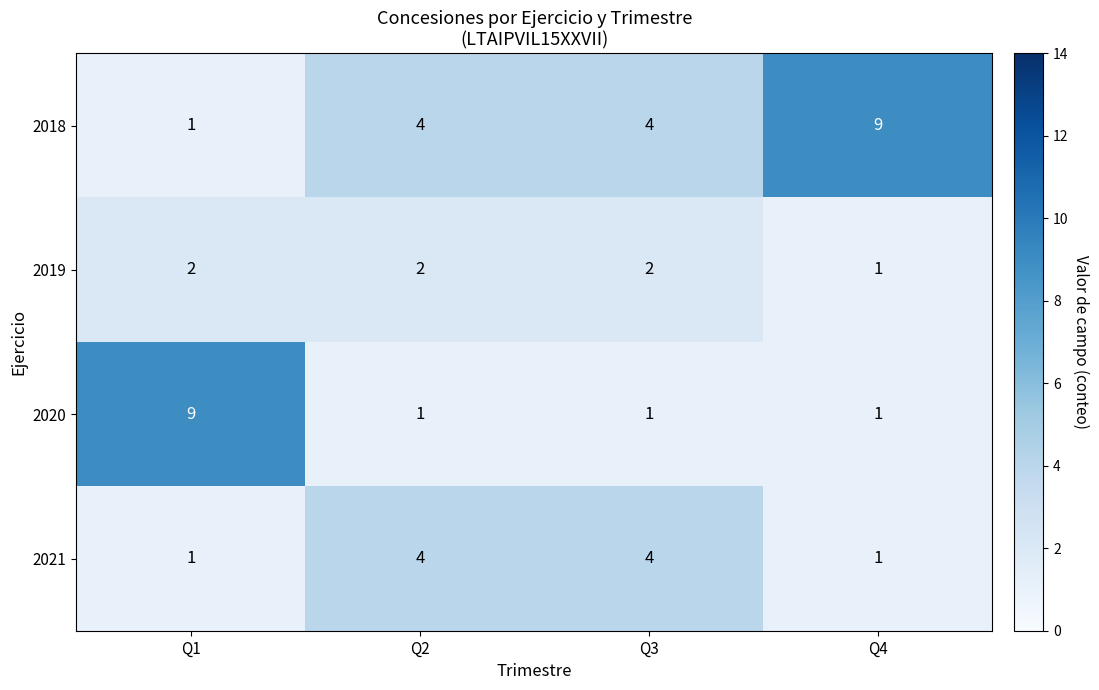

What value does the 2021 series have at Q3?

4